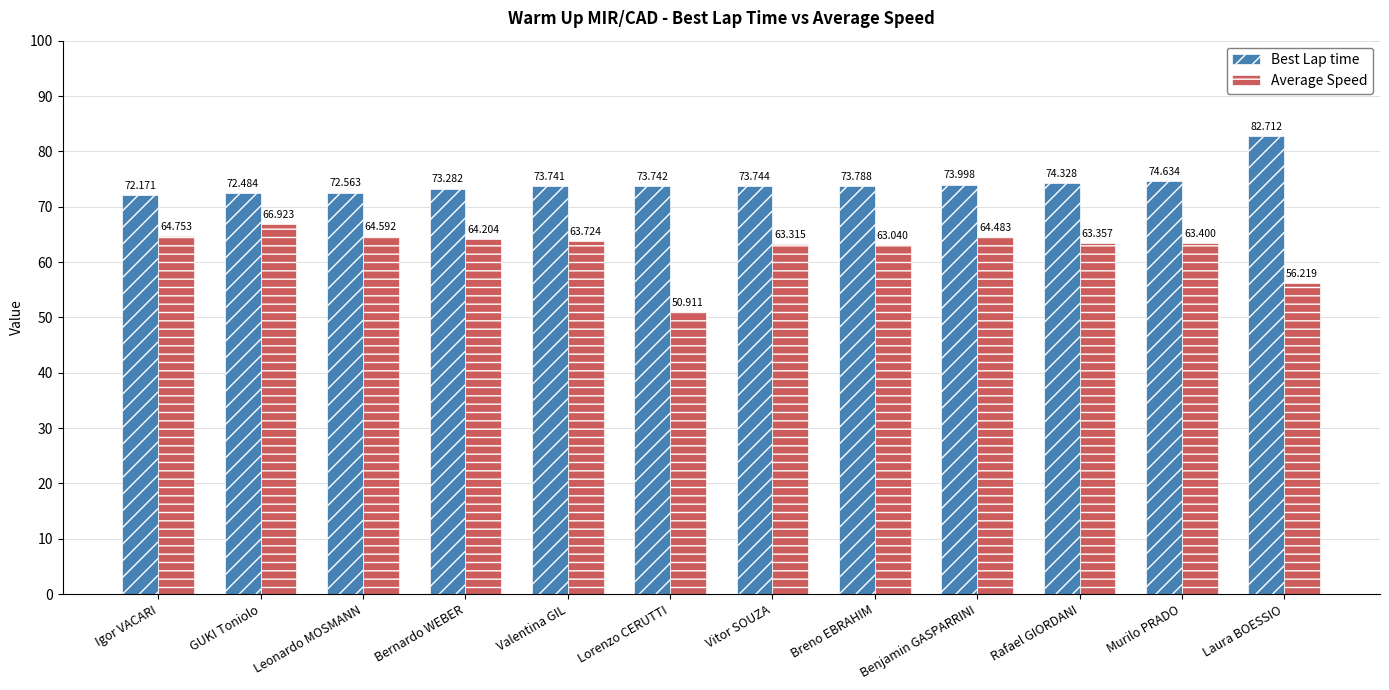

Count the number of data series in this chart.

2